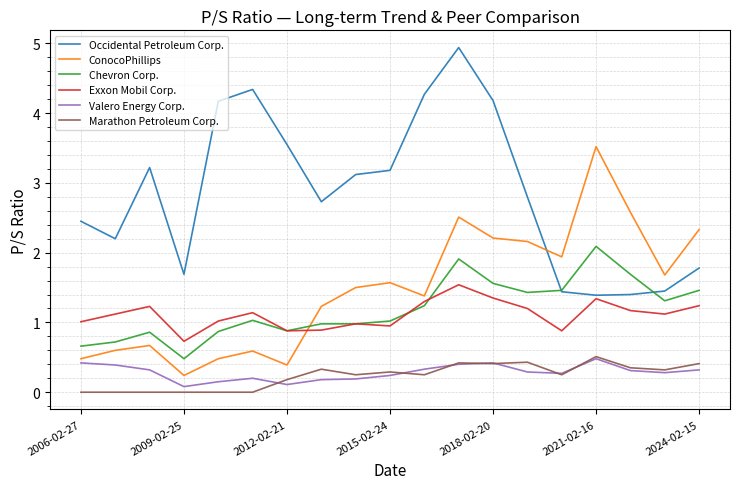

True or false: Marathon Petroleum Corp. and Occidental Petroleum Corp. cross at least once.

False